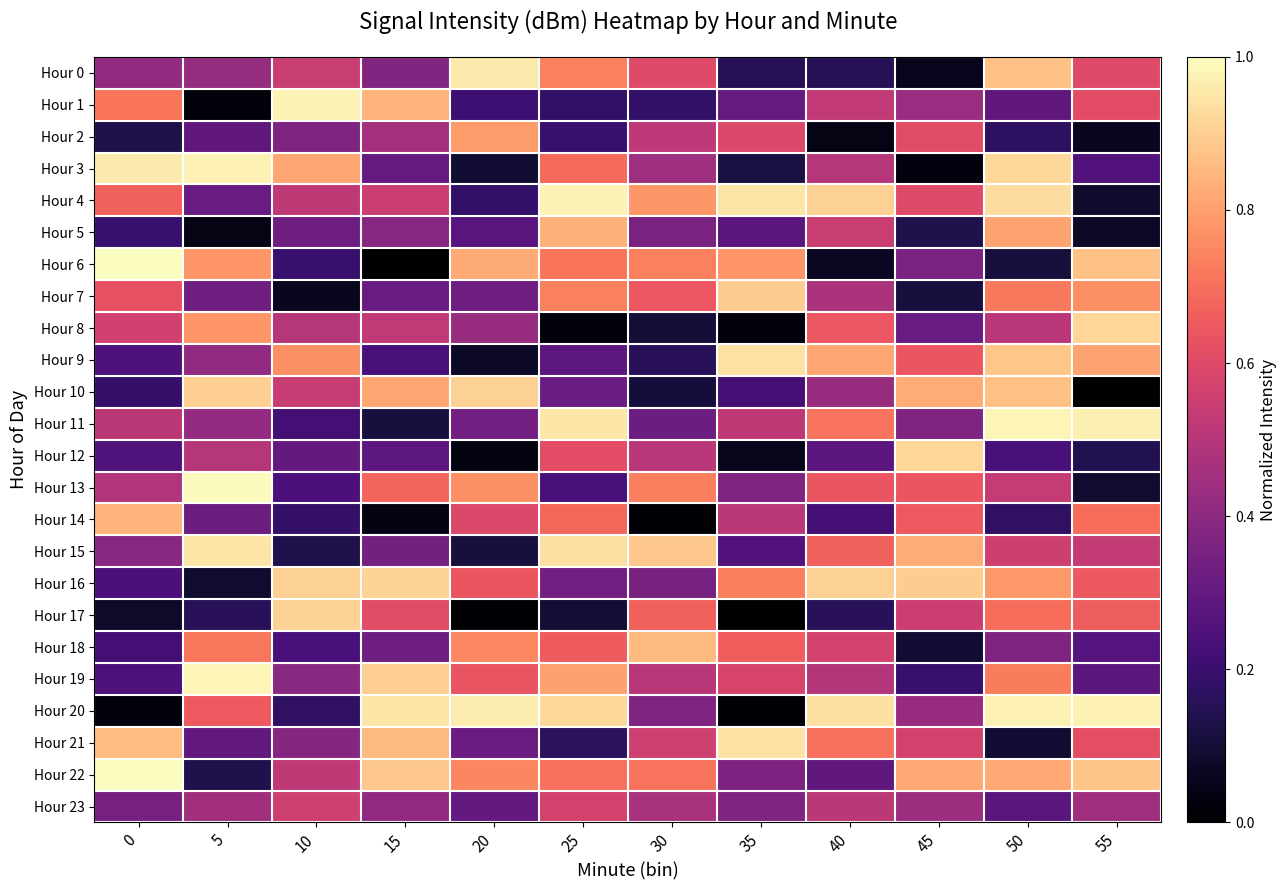

Which series has the largest total across all categories?

Hour 22